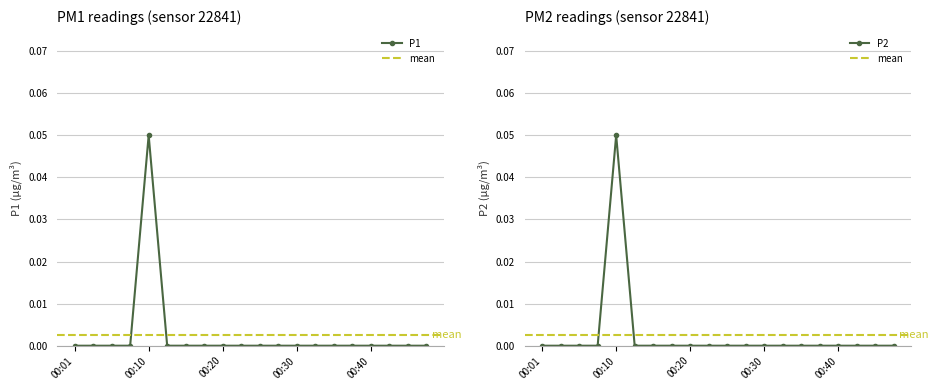

Which category has the highest value across all series?

00:10